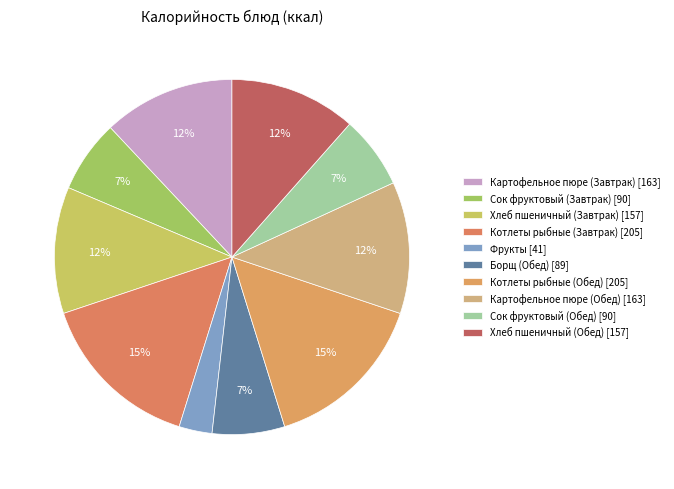

How many slices are in this pie chart?

10